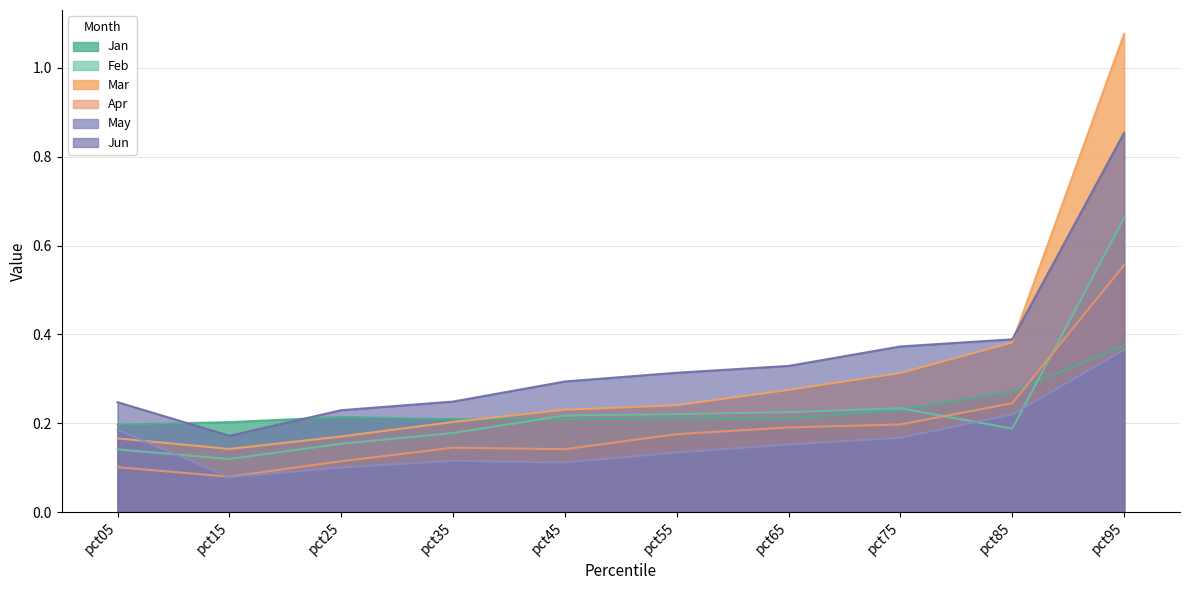

What is the value of the Jan point at the 10th from the left?

0.4